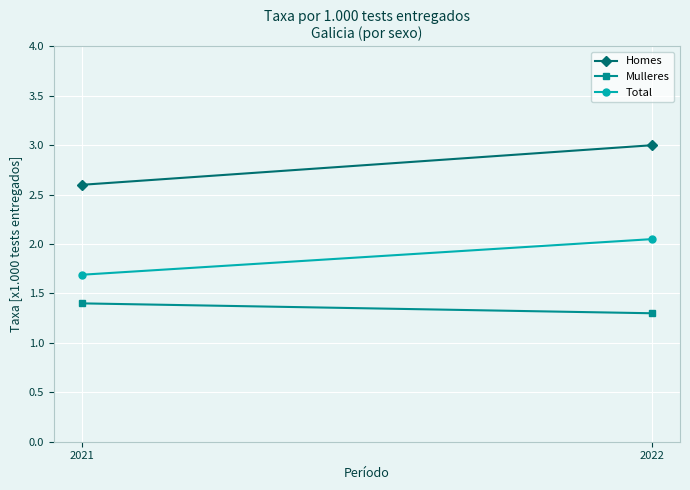

What is the highest value of the Total series?

2.0